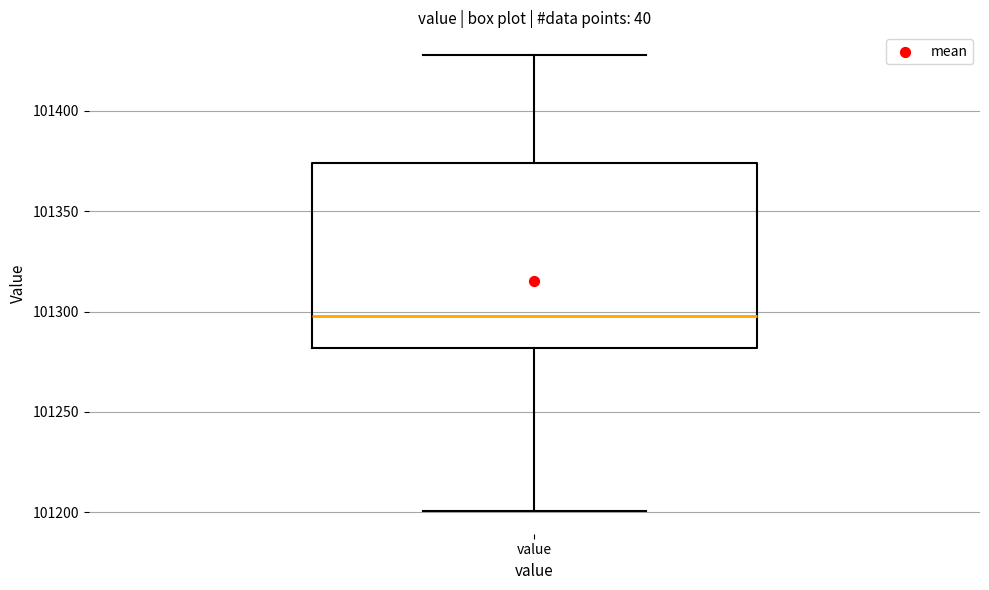

Transcribe this box plot: give where the median line is, the range the box spans, and where the two whiskers end, as read against the y-axis. The values are not printed on the chart, so give them approximately, as read against the axis.

median 101300, box 101280 to 101375, whiskers 101200 to 101430